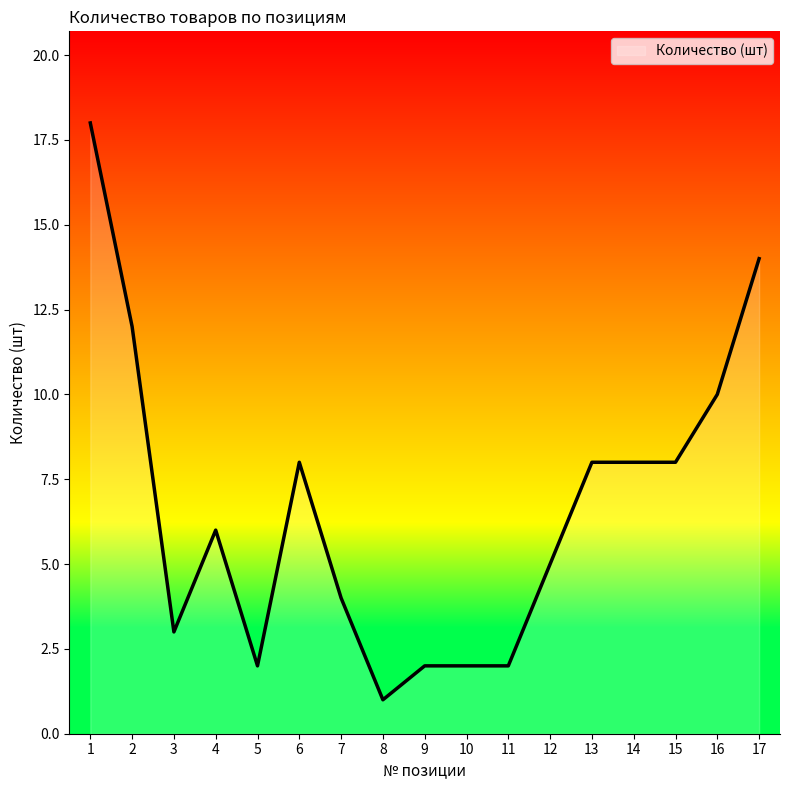

Read the value at 7.

4